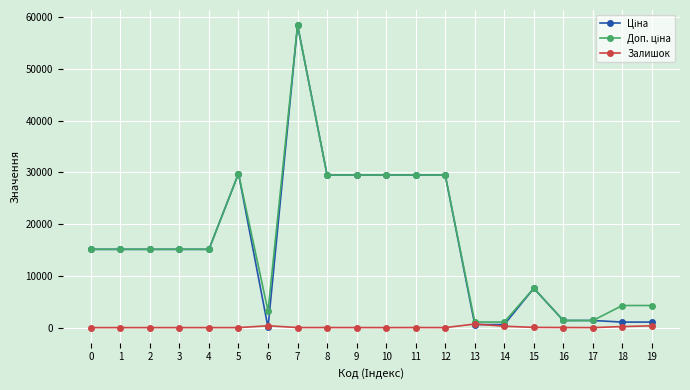

Is this an area chart (filled region under the line)?

No